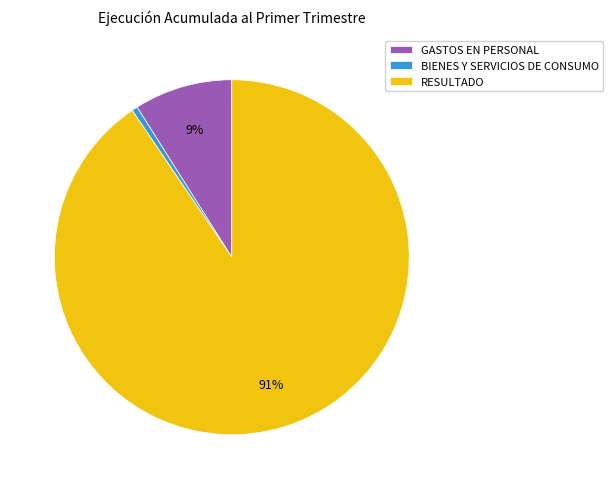

Which slice represents more than half of the pie?

RESULTADO